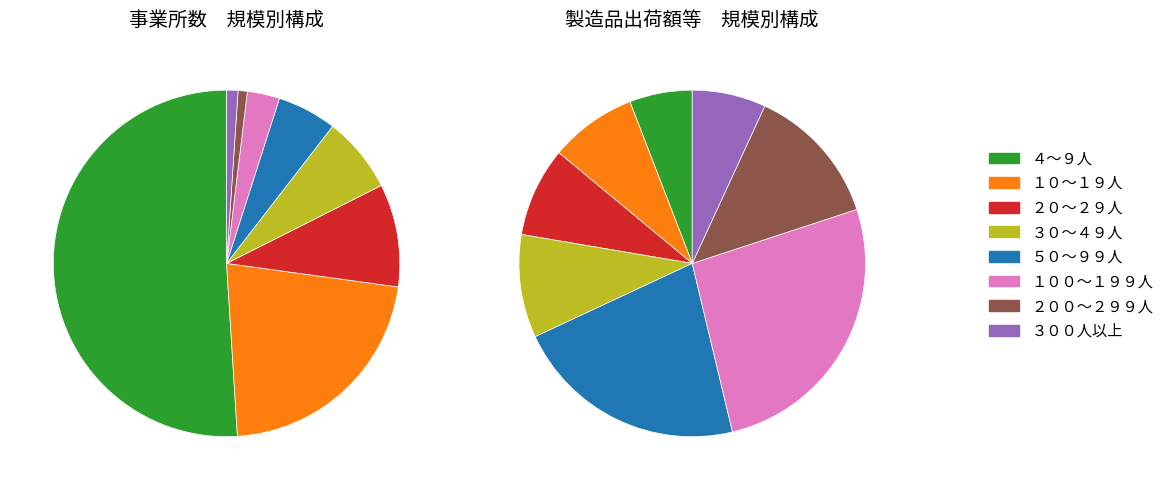

To the nearest percent, what is the difference between the largest and smallest slice percentages?

50%